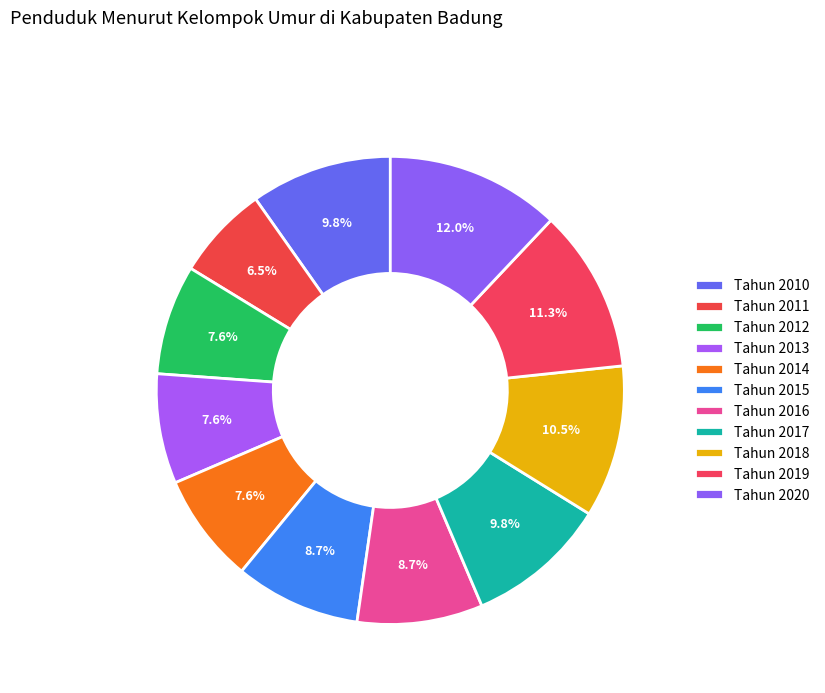

To the nearest percent, what is the combined percentage of Tahun 2013 and Tahun 2018?

18%